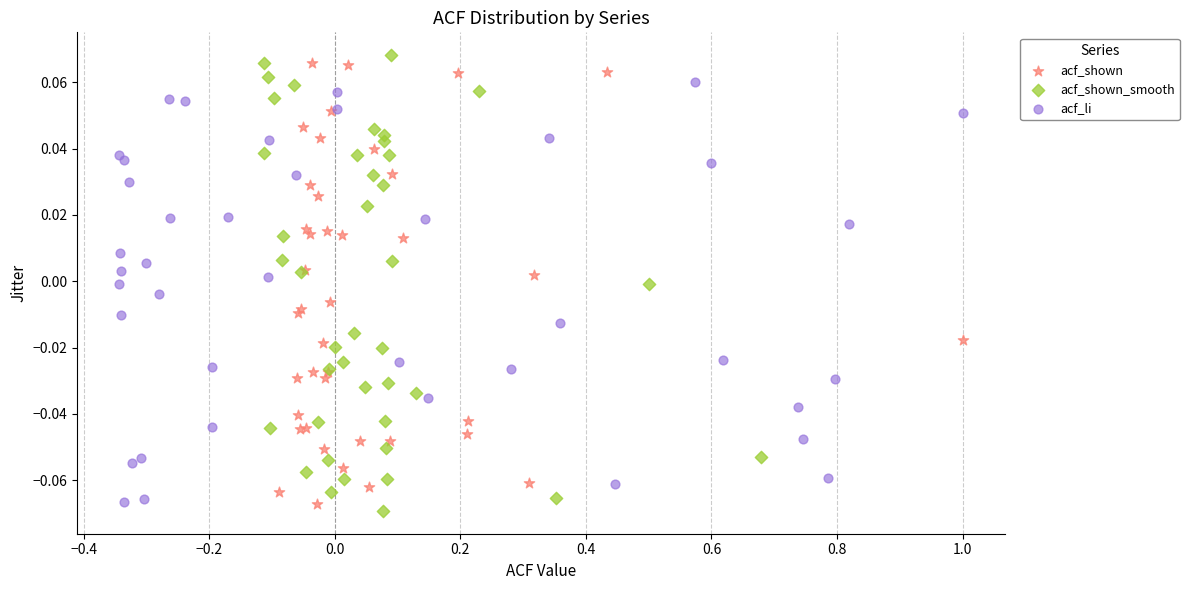

What are all the series names shown in the legend?

acf_shown, acf_shown_smooth, acf_li